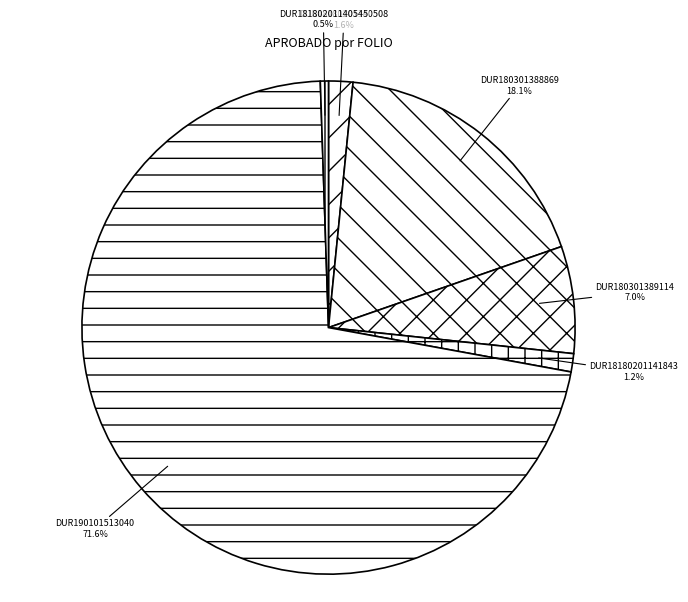

Is the sum of DUR18180201140545 and DUR180301388869 greater than half?

No